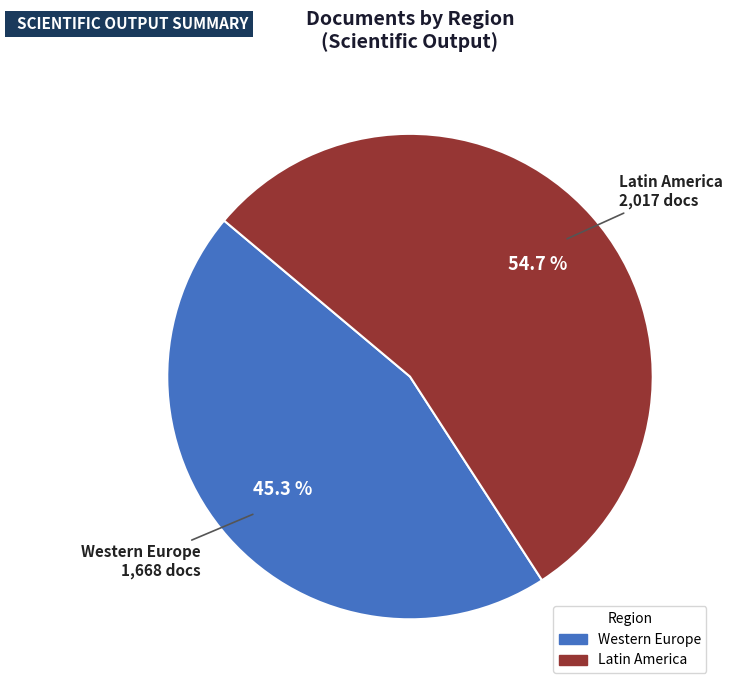

Is there a majority slice in this chart?

Yes